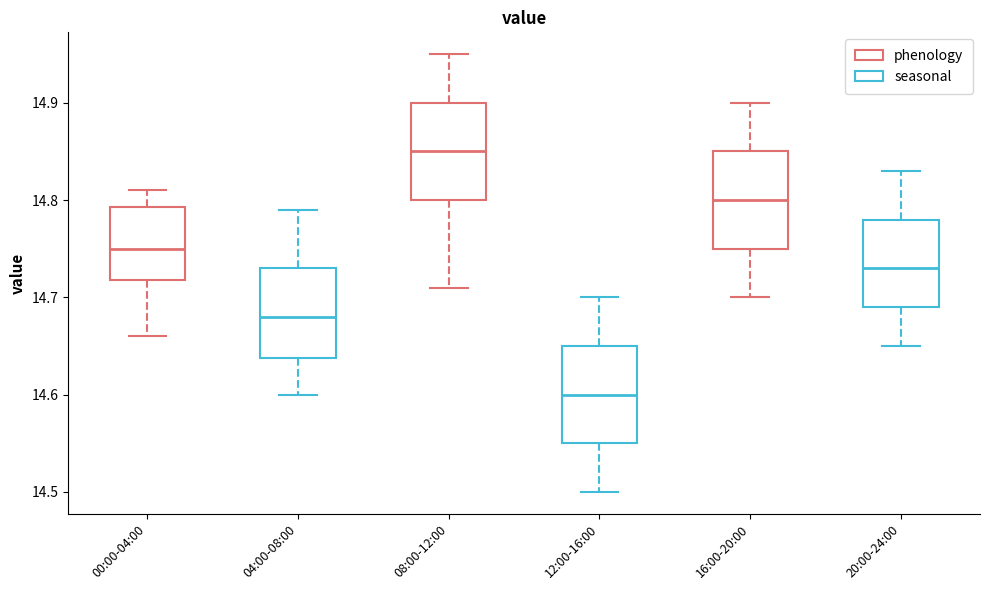

Reading left to right, read every box against the y-axis: the position of its median line, the range the box covers, and the ends of its whiskers. The values are not printed on the chart, so give them approximately, as read against the axis.

00:00-04:00: median 14.75, box 14.72 to 14.79, whiskers 14.66 to 14.81
04:00-08:00: median 14.68, box 14.64 to 14.73, whiskers 14.60 to 14.79
08:00-12:00: median 14.85, box 14.80 to 14.90, whiskers 14.71 to 14.95
12:00-16:00: median 14.60, box 14.55 to 14.65, whiskers 14.50 to 14.70
16:00-20:00: median 14.80, box 14.75 to 14.85, whiskers 14.70 to 14.90
20:00-24:00: median 14.73, box 14.69 to 14.78, whiskers 14.65 to 14.83